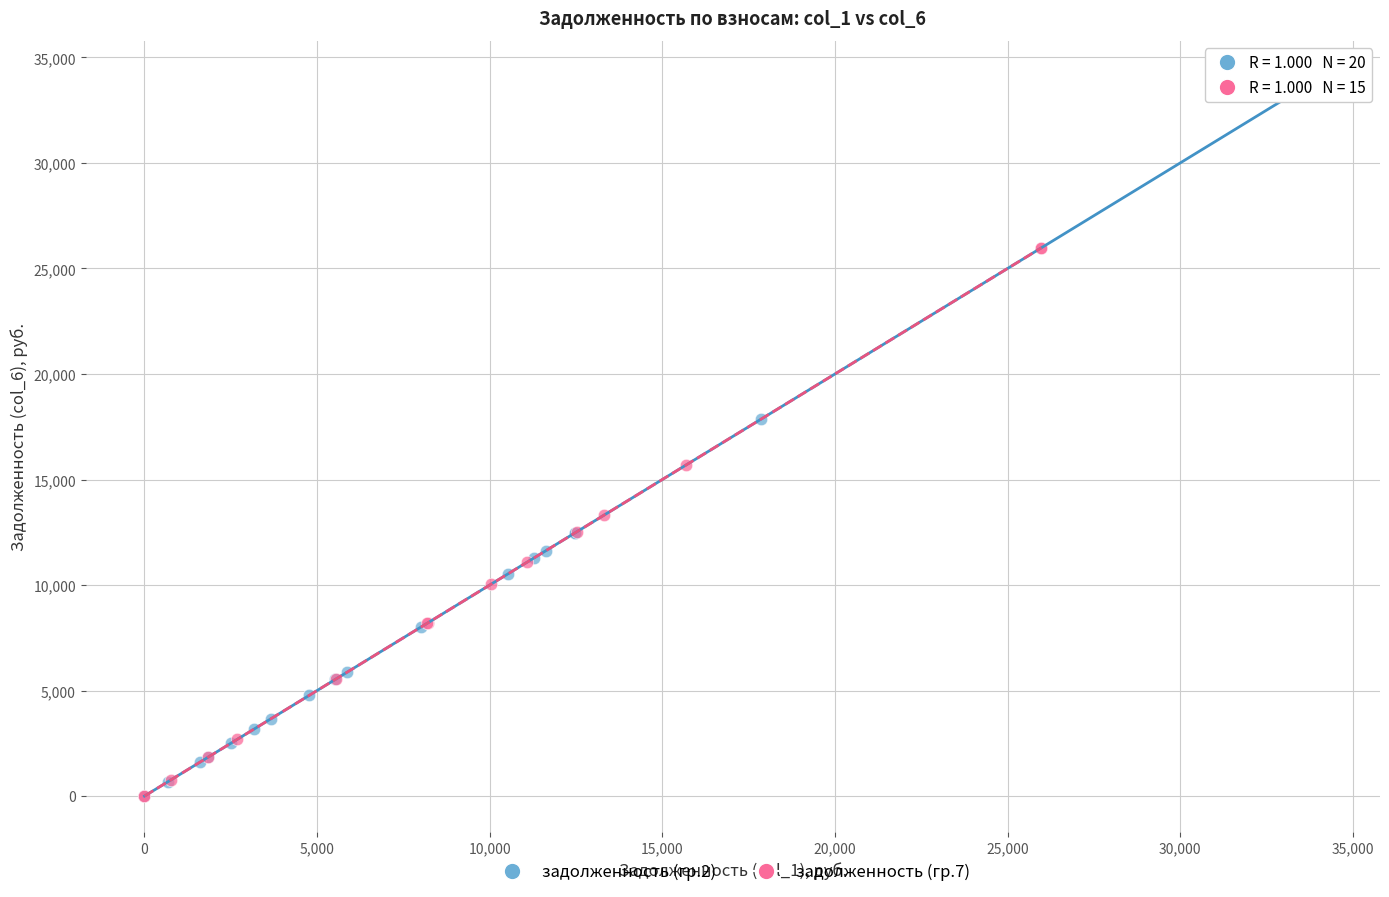

Which series contains the highest Y value?

задолженность (гр.2)